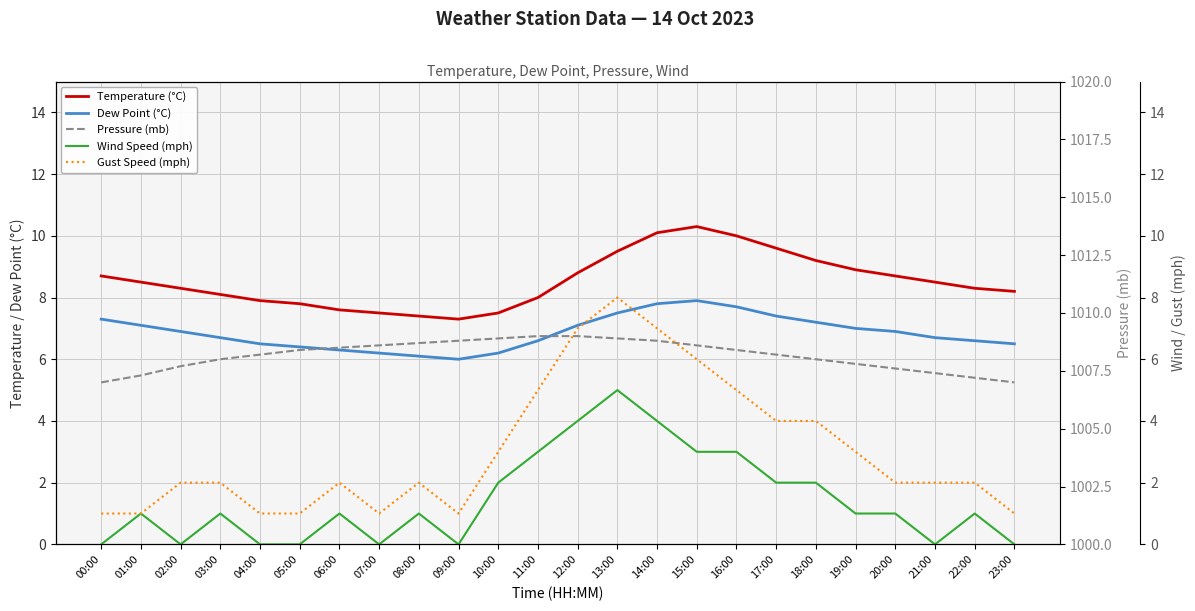

What is the sum of all Wind Speed (mph) values?

35.0